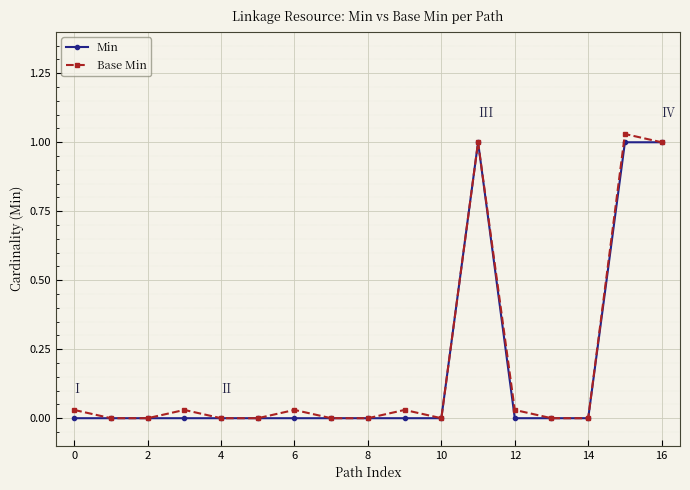

Reading right to left, extract all data points from this chart.

Min: 1.0	1.0	0.0	0.0	0.0	1.0	0.0	0.0	0.0	0.0	0.0	0.0	0.0	0.0	0.0	0.0	0.0
Base Min: 1.0	1.0	0.0	0.0	0.0	1.0	0.0	0.0	0.0	0.0	0.0	0.0	0.0	0.0	0.0	0.0	0.0